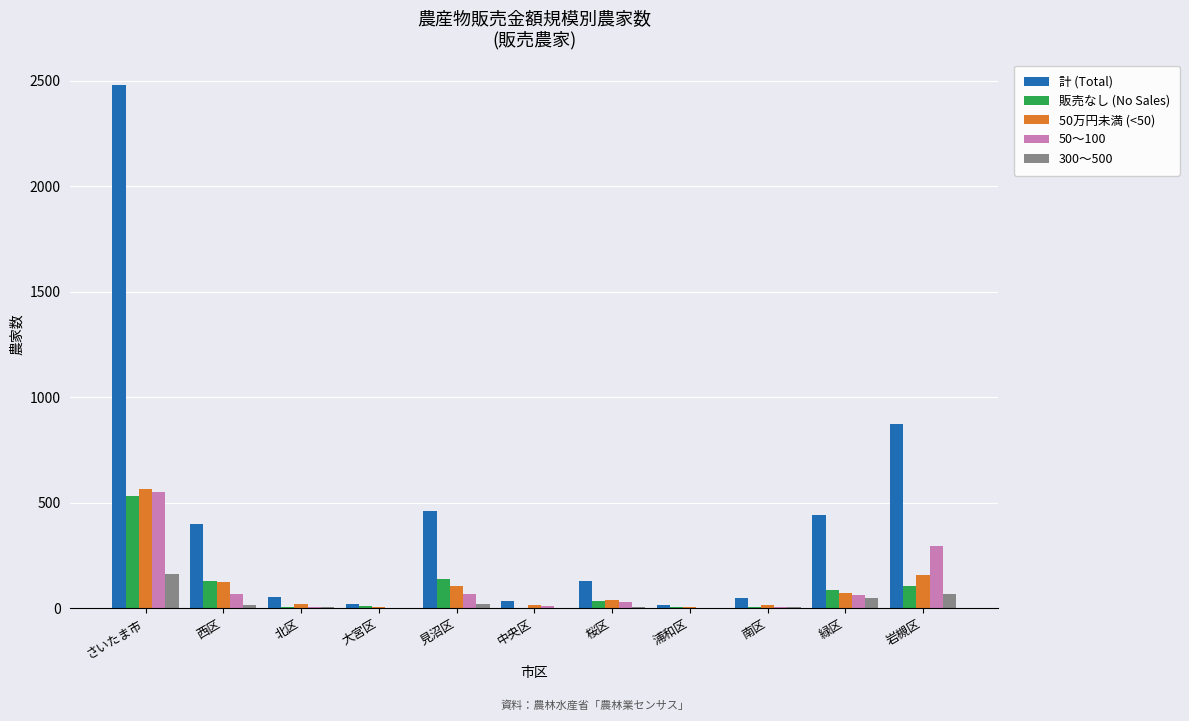

Where does the 計 (Total) series first go above 127?

さいたま市